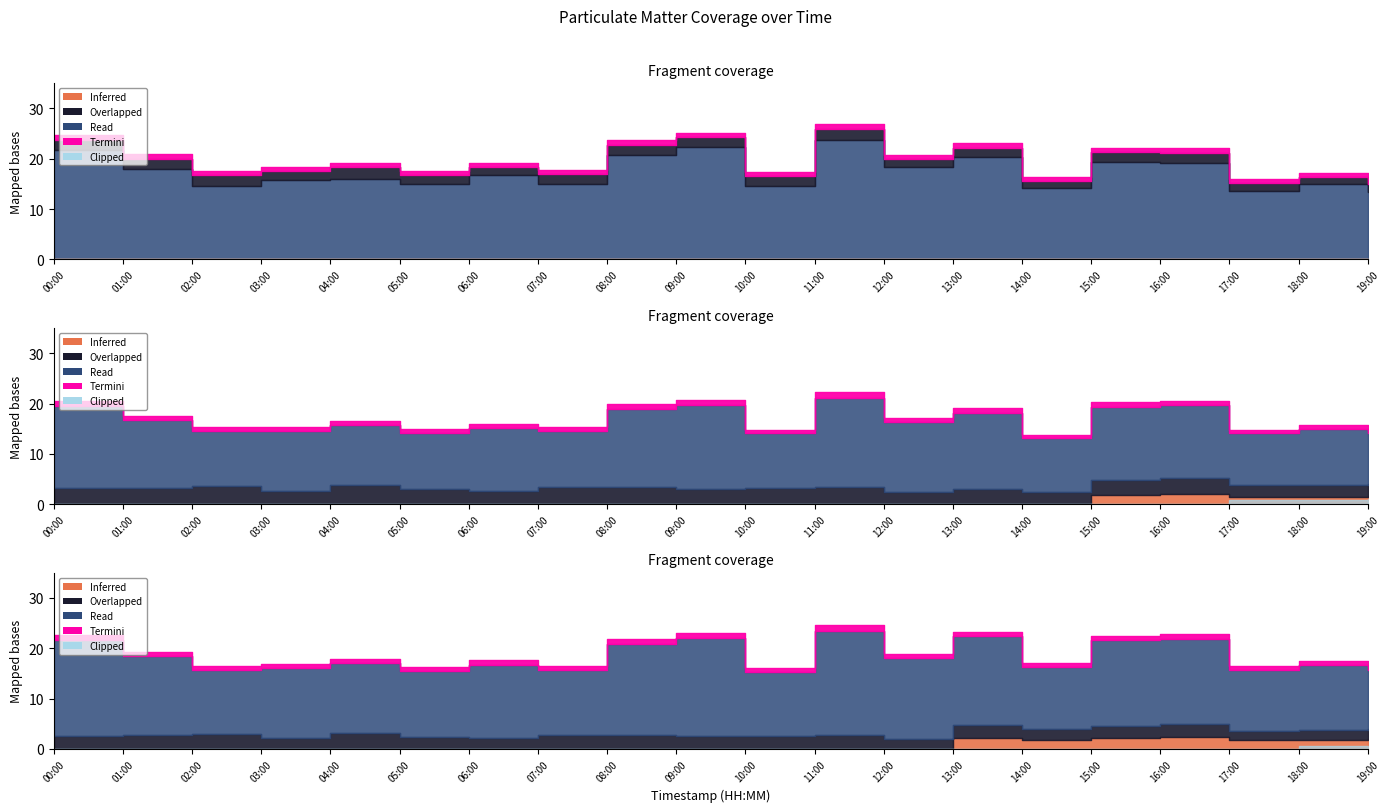

What is the value of the P2 point at the 4th from the left?

3.4